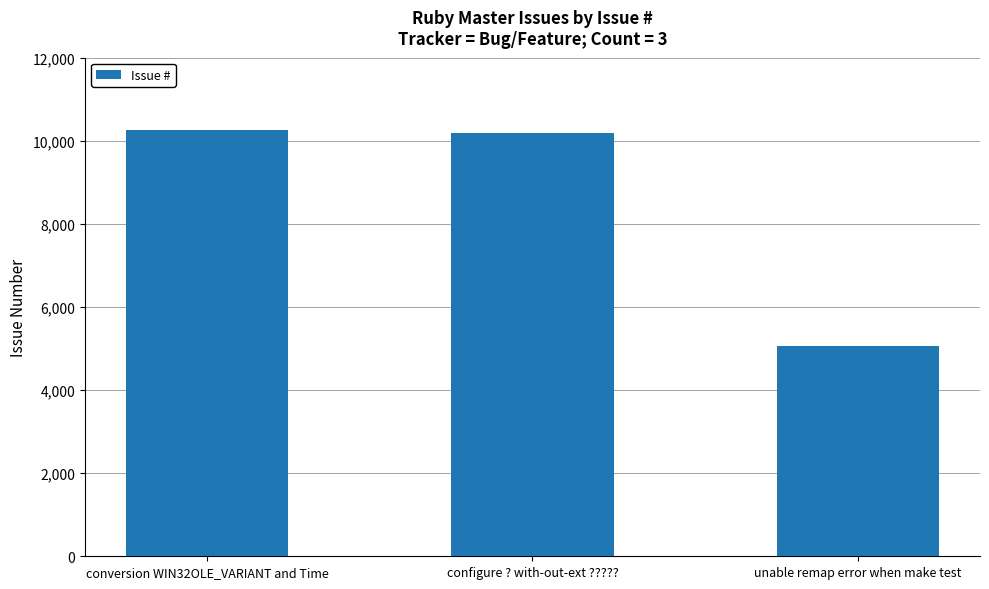

What is the sum of the values at unable remap error when make test and conversion WIN32OLE_VARIANT and Time?

15308